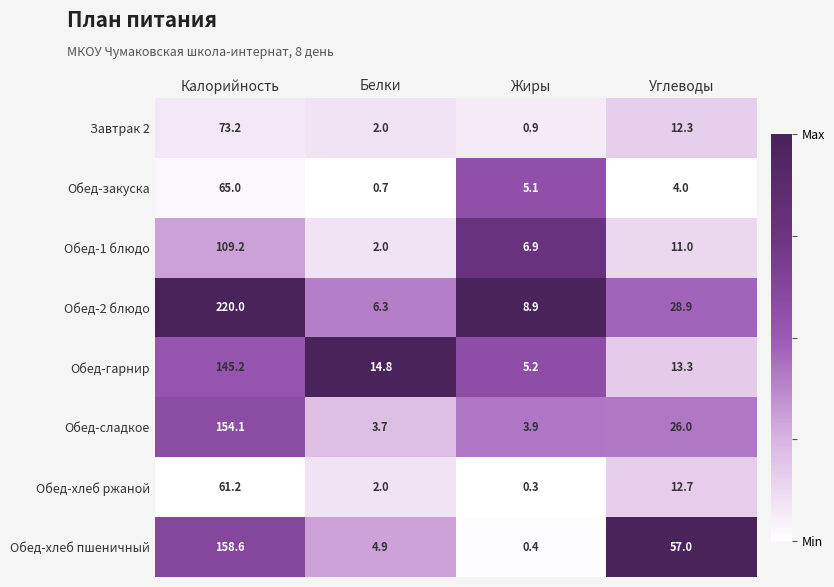

What is the difference between the maximum and minimum values in the Обед-гарнир series?

140.0